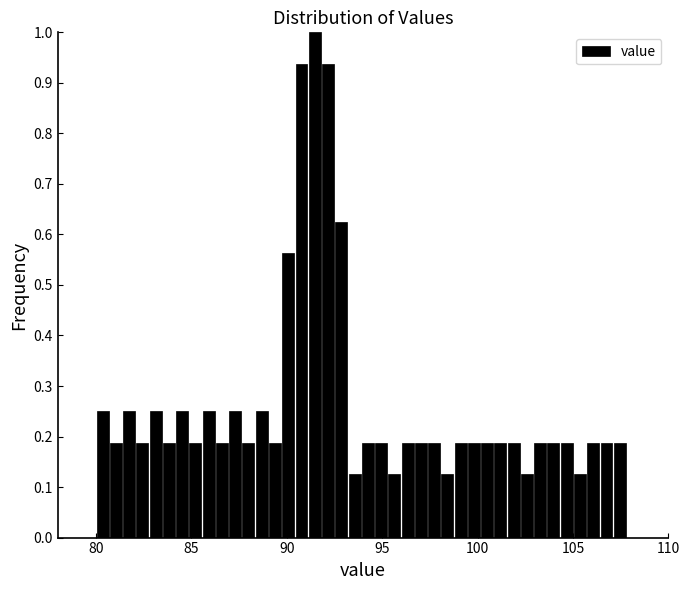

Read against the x-axis, roughly where is the centre of the tallest bar?

91.5